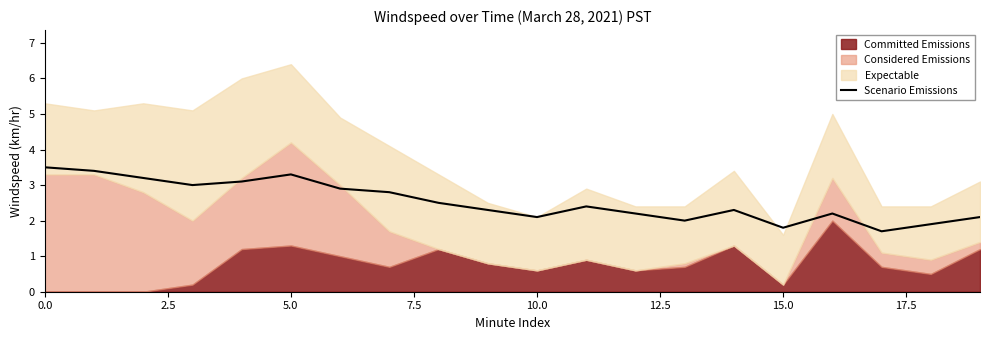

How many points are lower than both their immediate neighbors (excluding endpoints)?

5